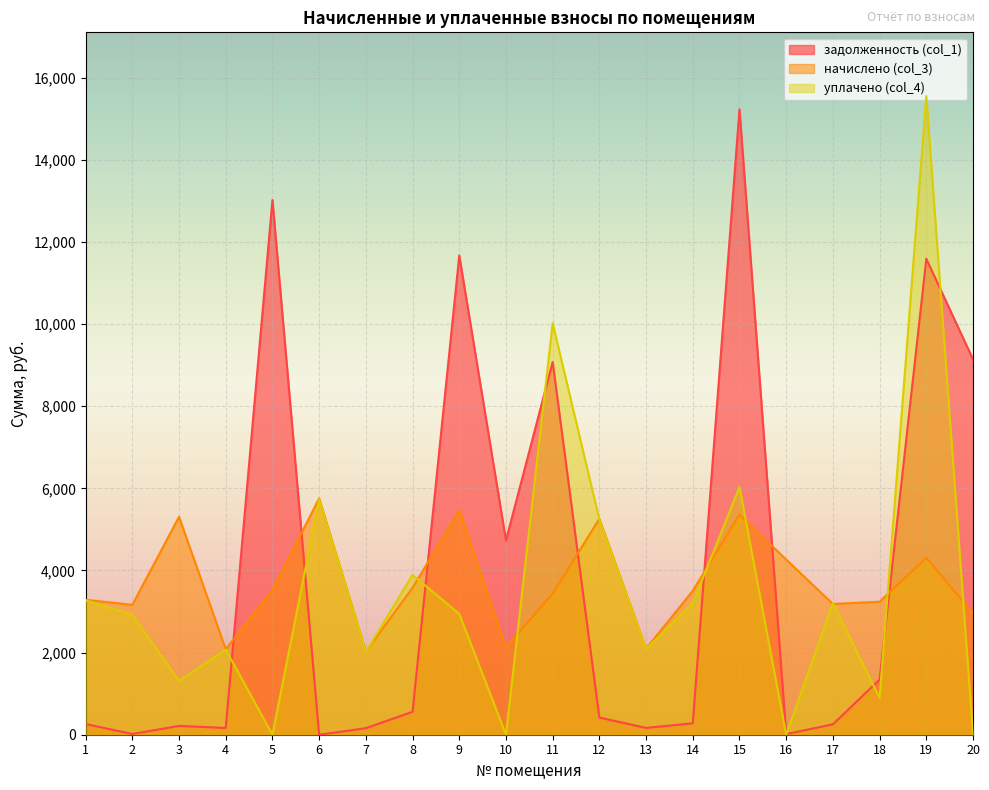

Count the number of data series in this chart.

3